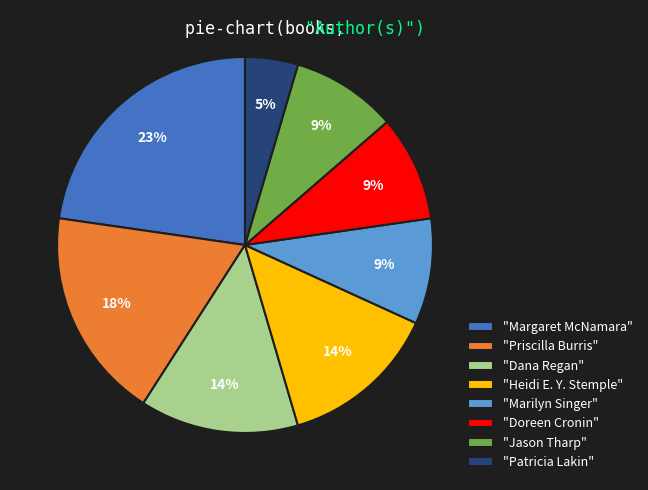

Which category has the biggest portion of the pie?

"Margaret McNamara"